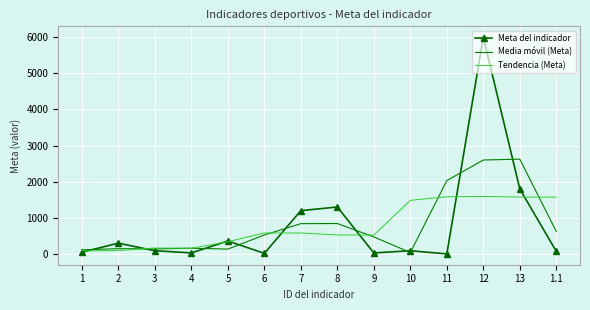

Rank the series at 1.1 from lowest to highest value.

Meta del indicador, Media móvil (Meta), Tendencia (Meta)